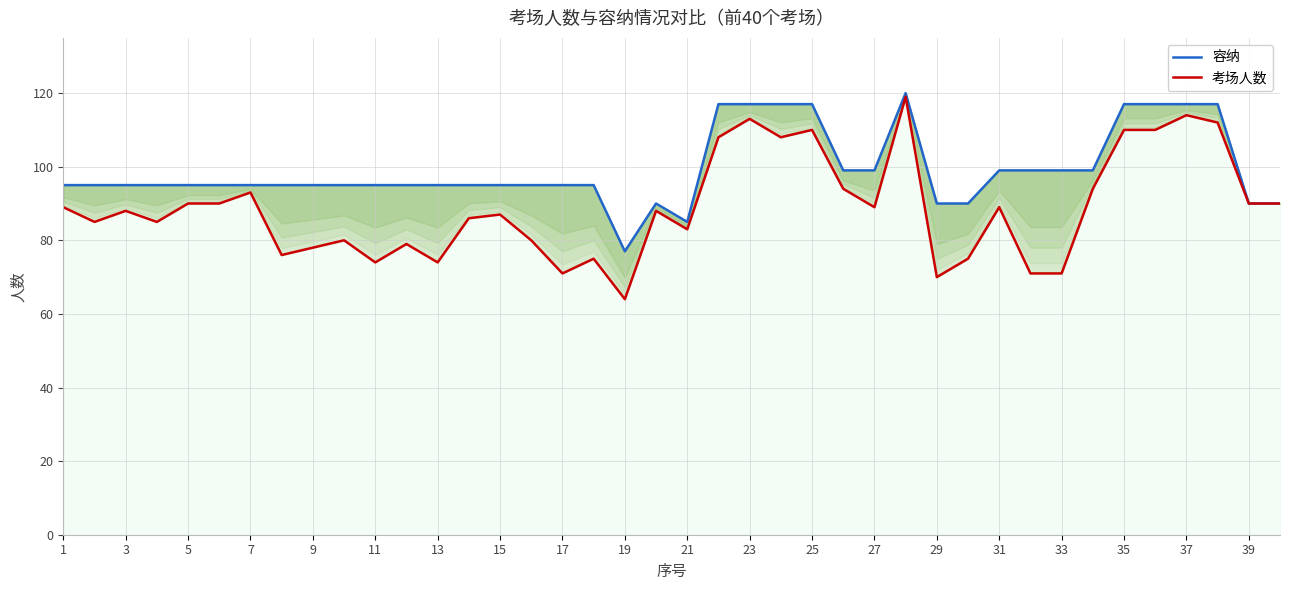

Does the chart have visible grid lines?

Yes